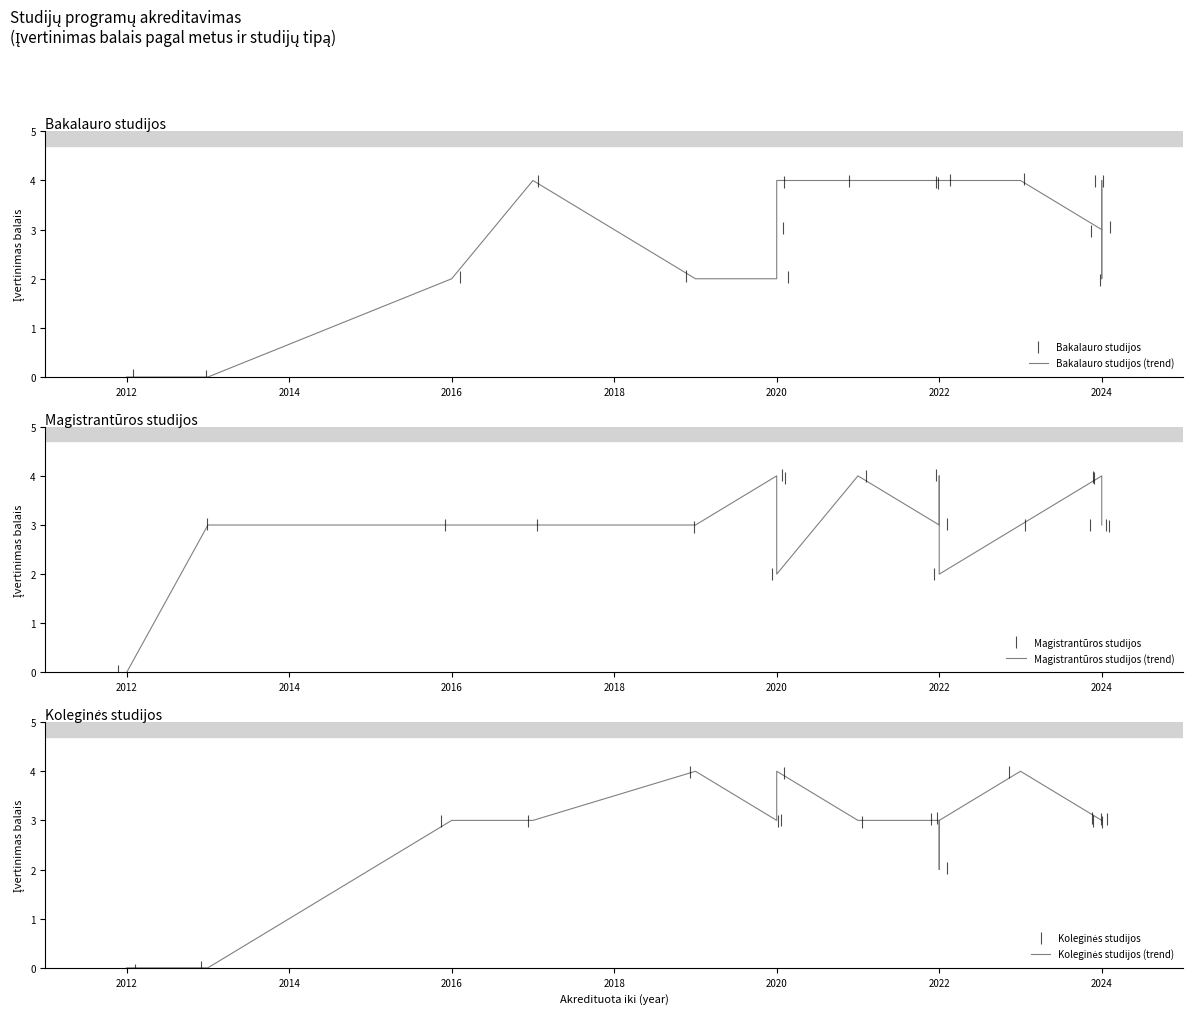

What is the average value of the Koleginės studijos series?

2.8